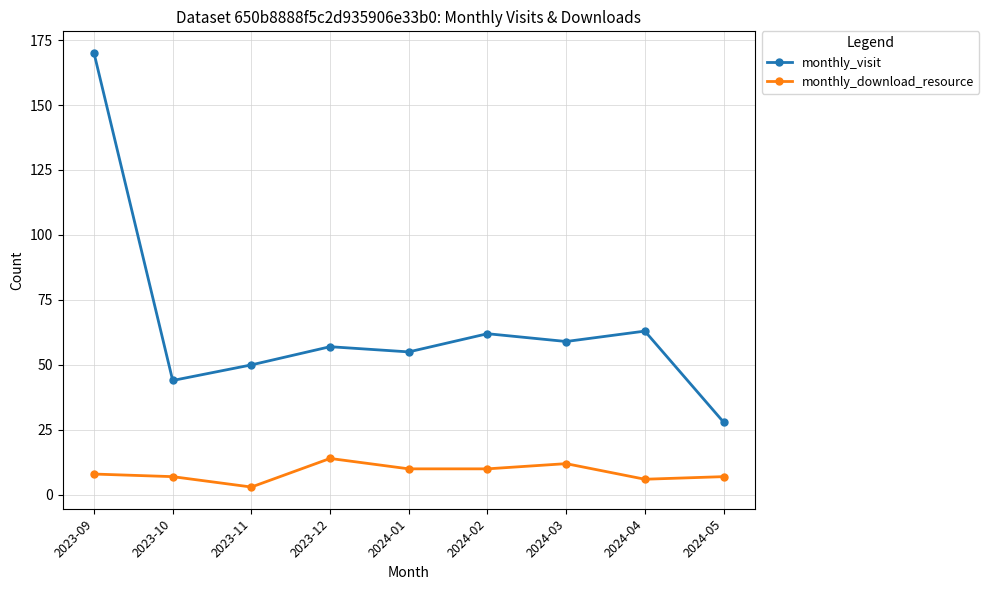

True or false: monthly_visit has more than 0 interior local peaks.

True